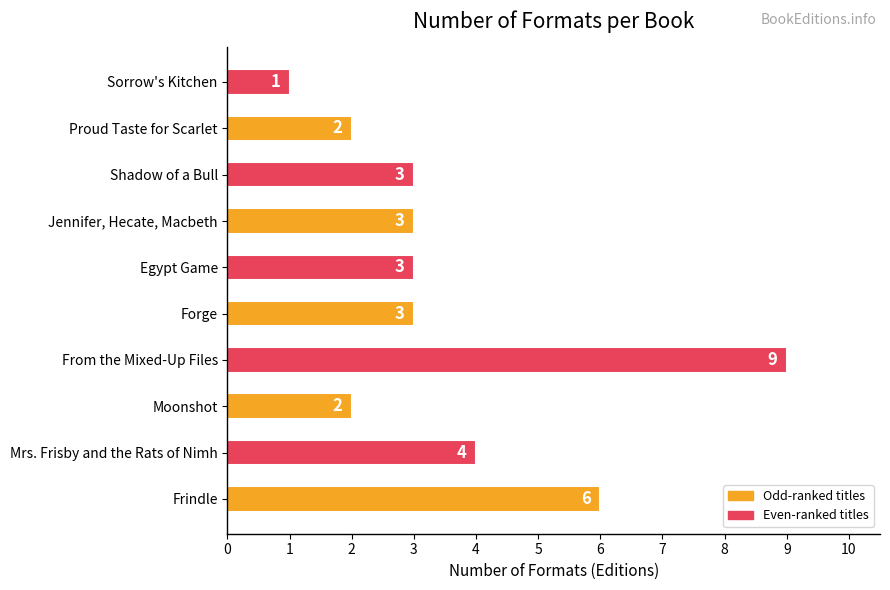

What is the sum of all values?

36